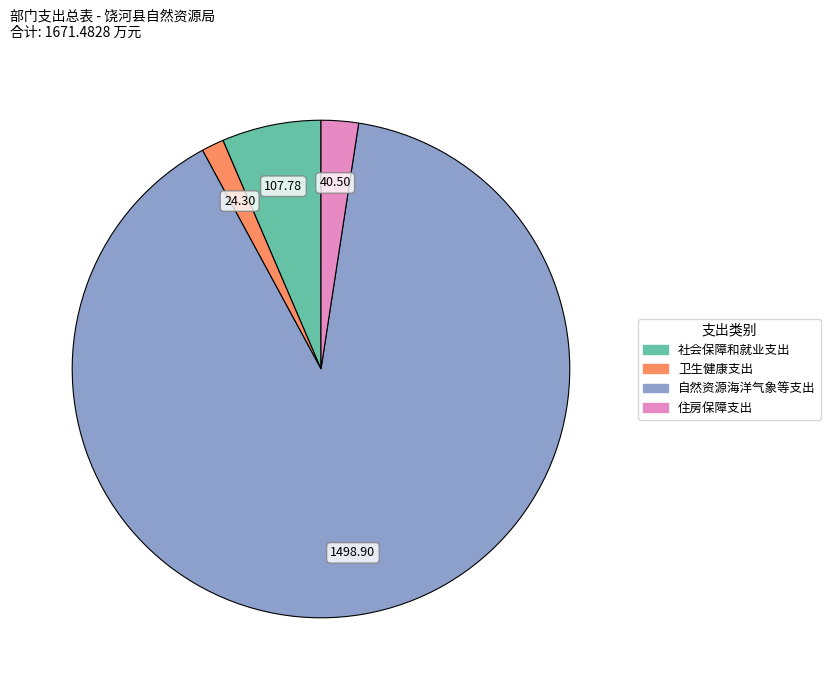

Rank the categories by value from highest to lowest.

自然资源海洋气象等支出, 社会保障和就业支出, 住房保障支出, 卫生健康支出